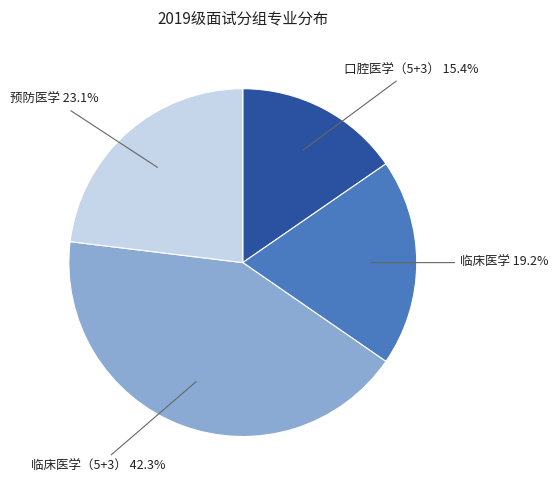

To the nearest percent, what is the average slice percentage?

25%